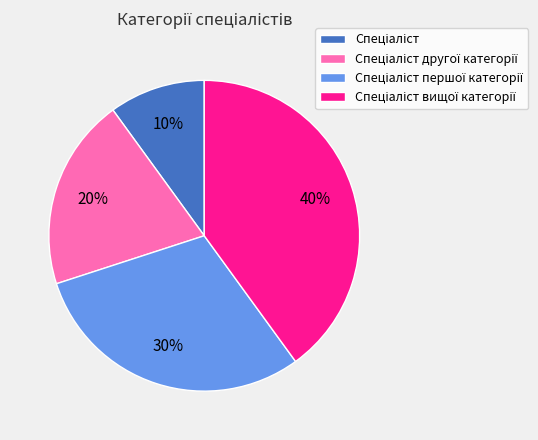

To the nearest percent, what is the average slice percentage?

25%